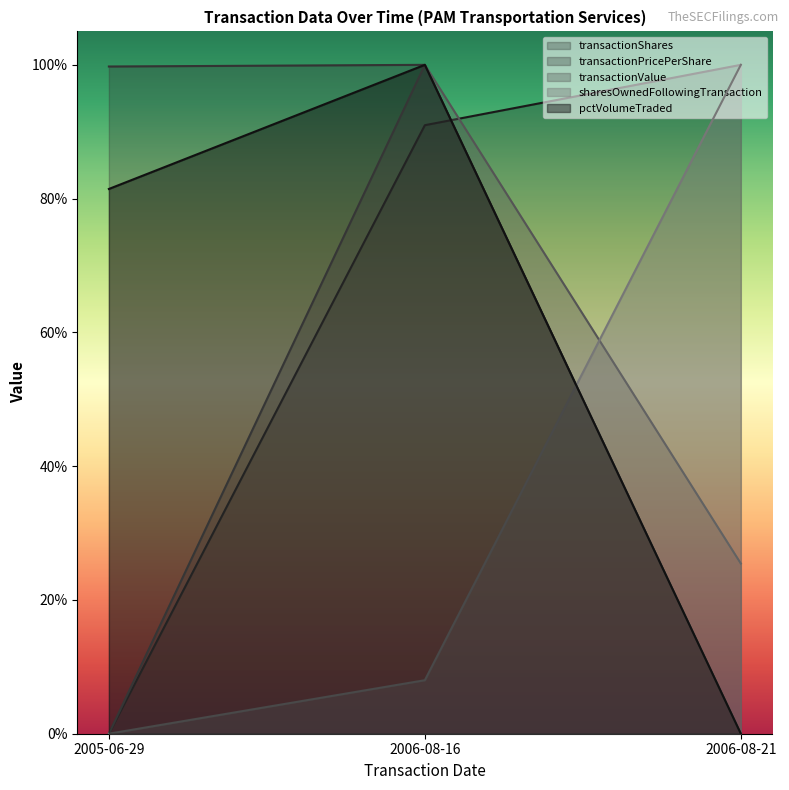

At how many categories does at least one series exceed 0?

3